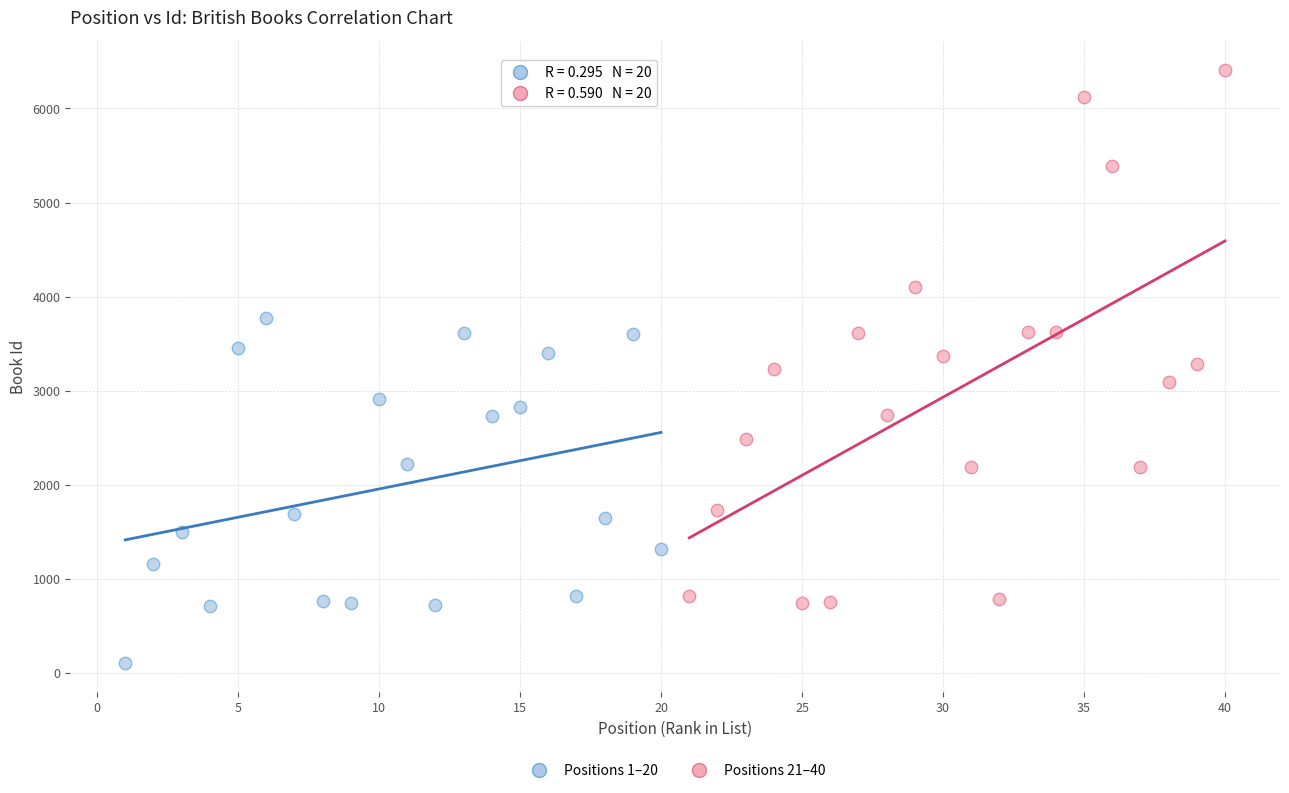

Which series has the widest spread of Y values?

Positions 21–40